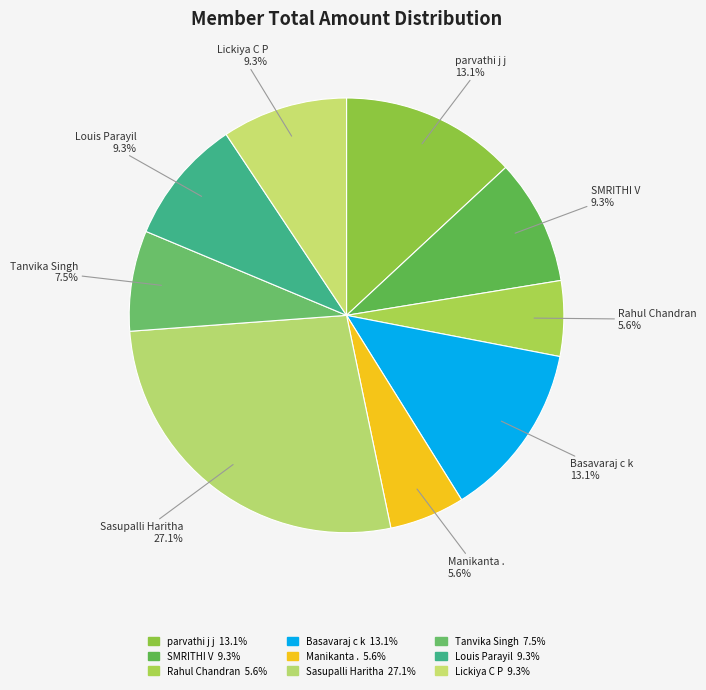

Count the number of slices in the pie.

9